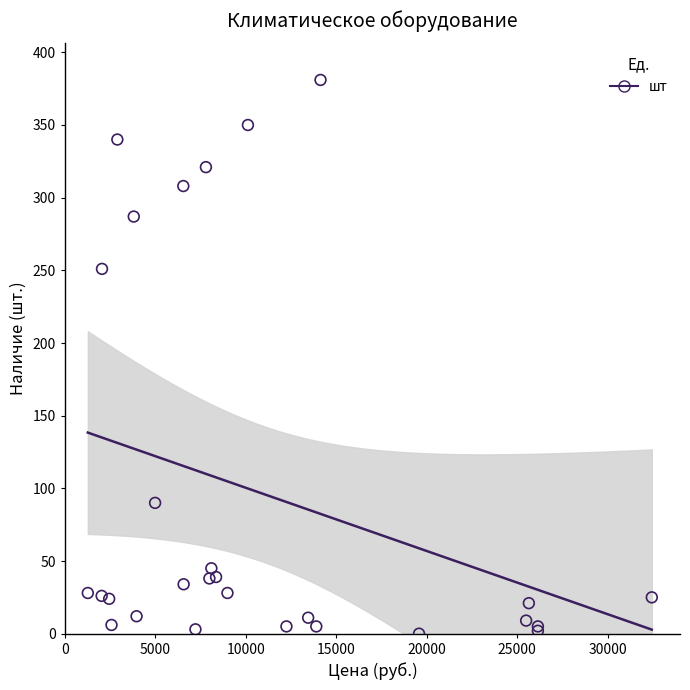

What Y value in the scatter plot is closest to 190?

251